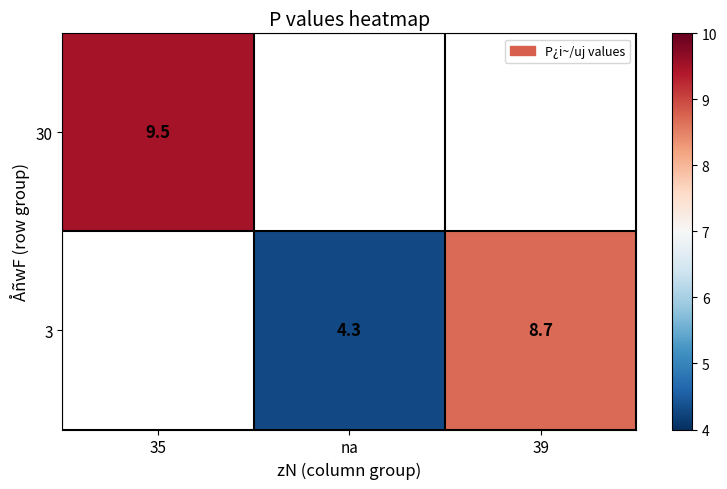

At how many categories does at least one series exceed 6?

2